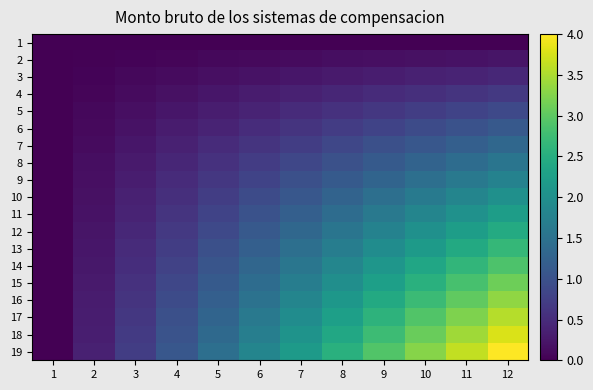

At which category is the sum across all series the highest?

12